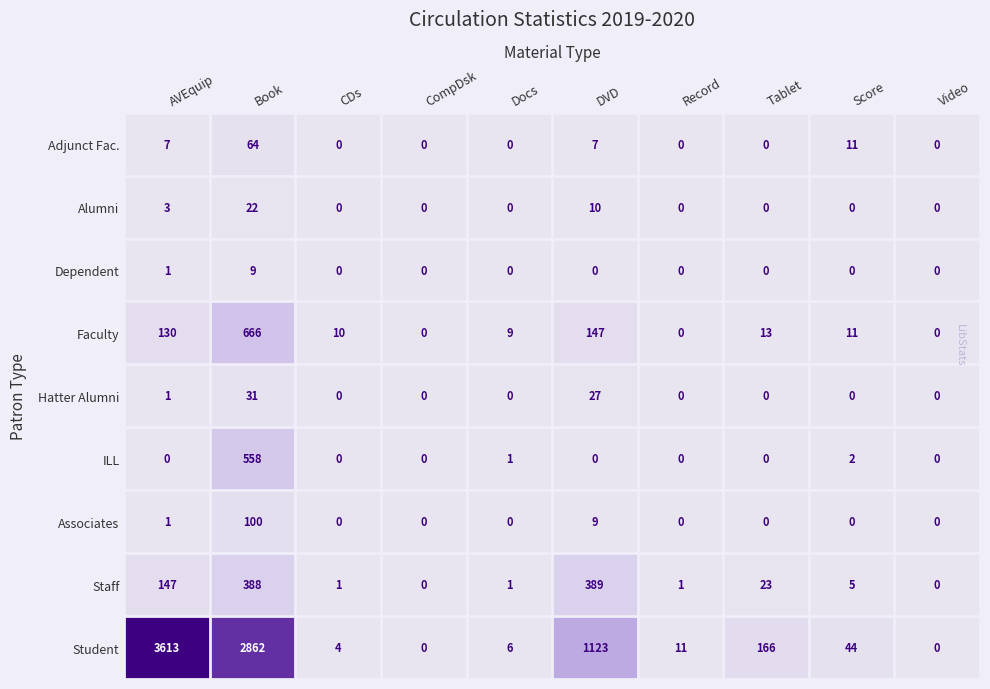

Which label corresponds to the largest value in the chart?

AVEquip